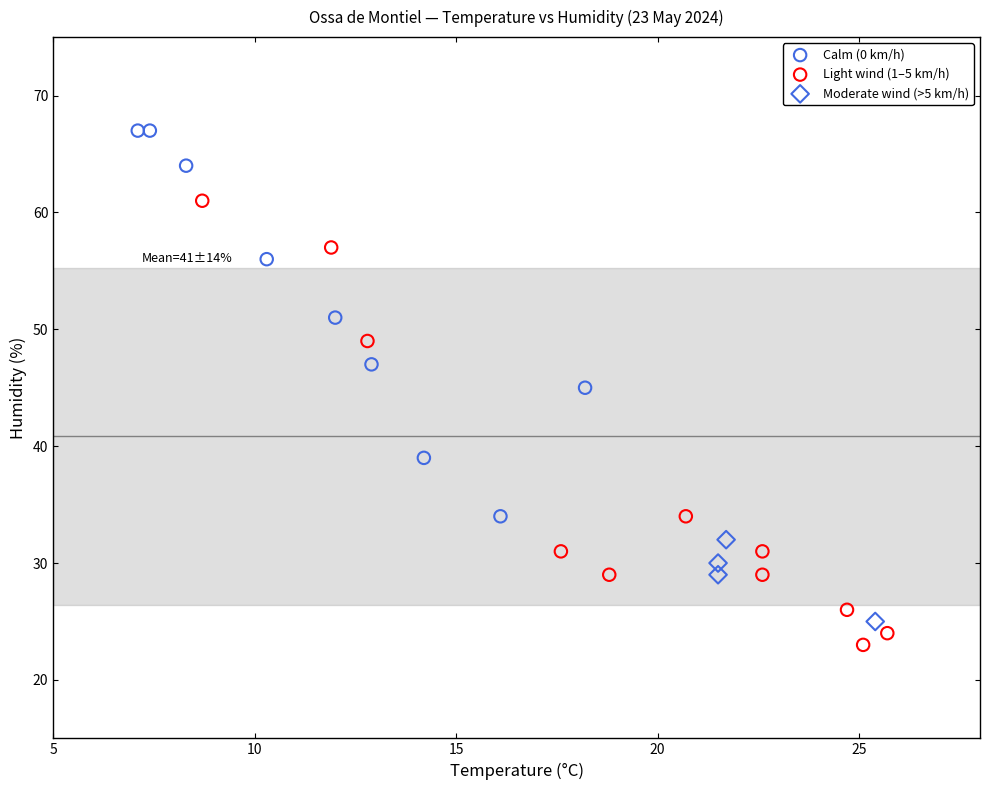

Which series reaches the maximum Y coordinate?

Calm (0 km/h)